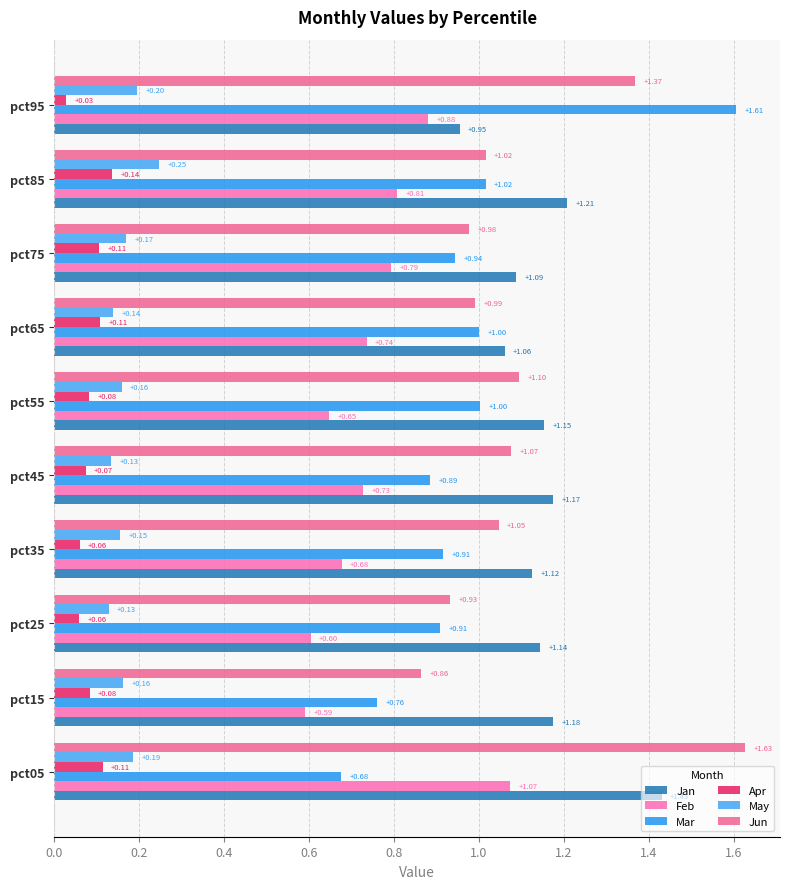

What is the label of the 7th bar from the right?

0.6